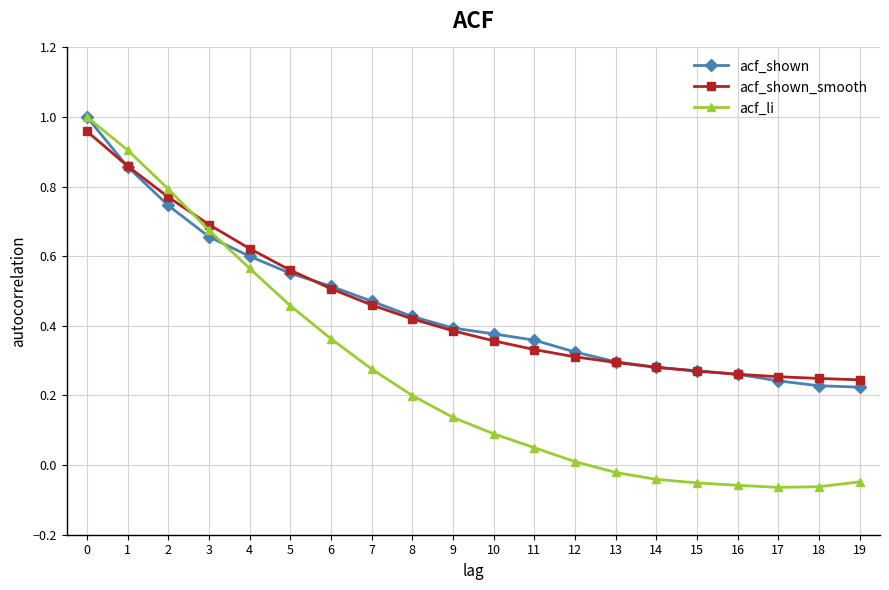

The value of acf_li at 0 is 1.0. True or false?

True